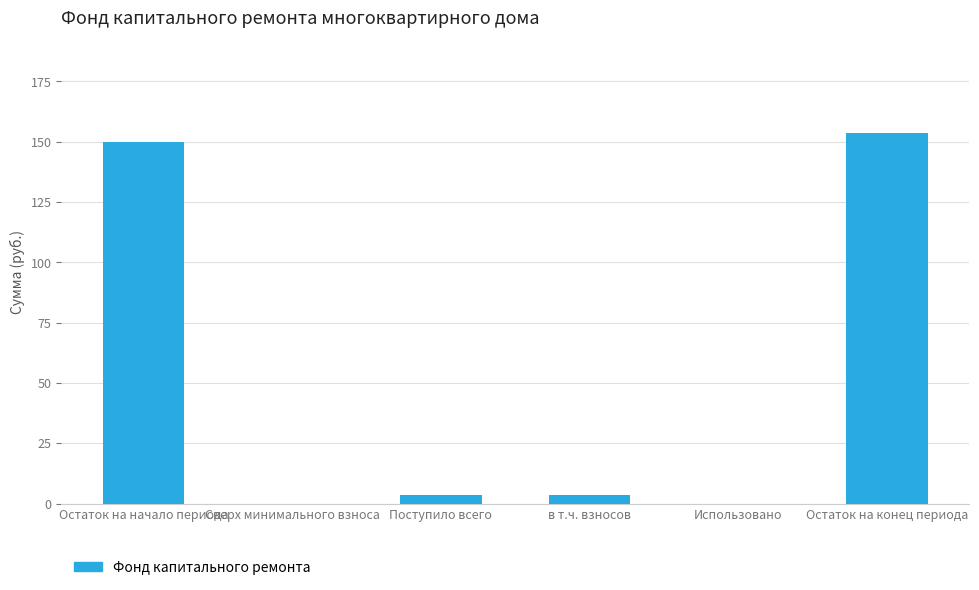

What is the approximate value at в т.ч. взносов?

3.6